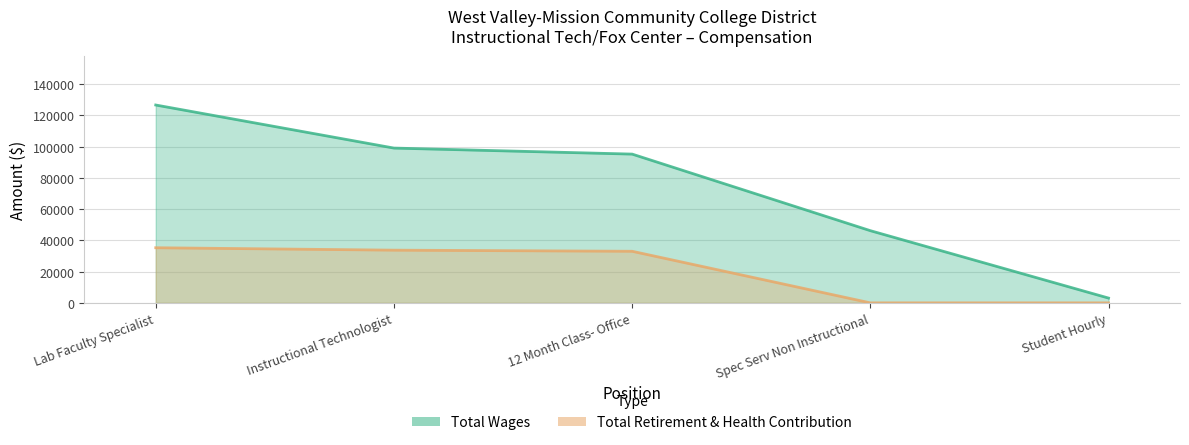

What position from the left is Spec Serv Non Instructional?

4